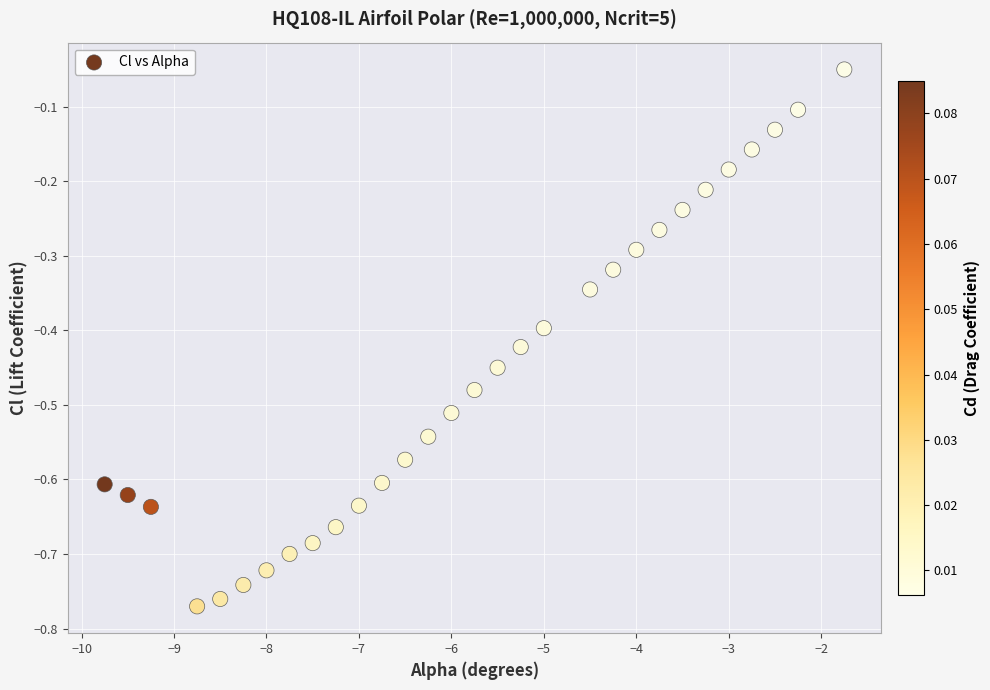

What is the range of Y values (max minus min)?

0.7